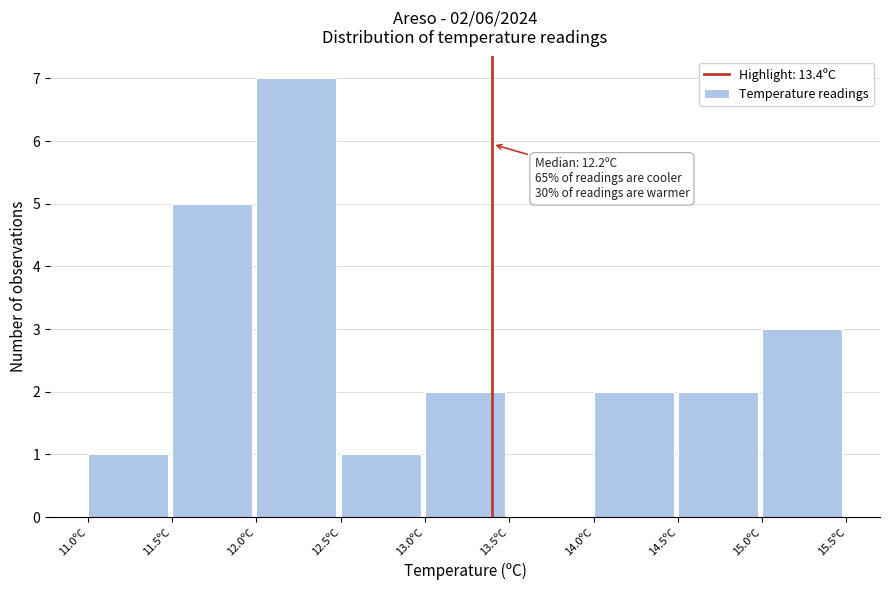

Over which range of the x-axis is the bar tallest?

12.0 to 12.5